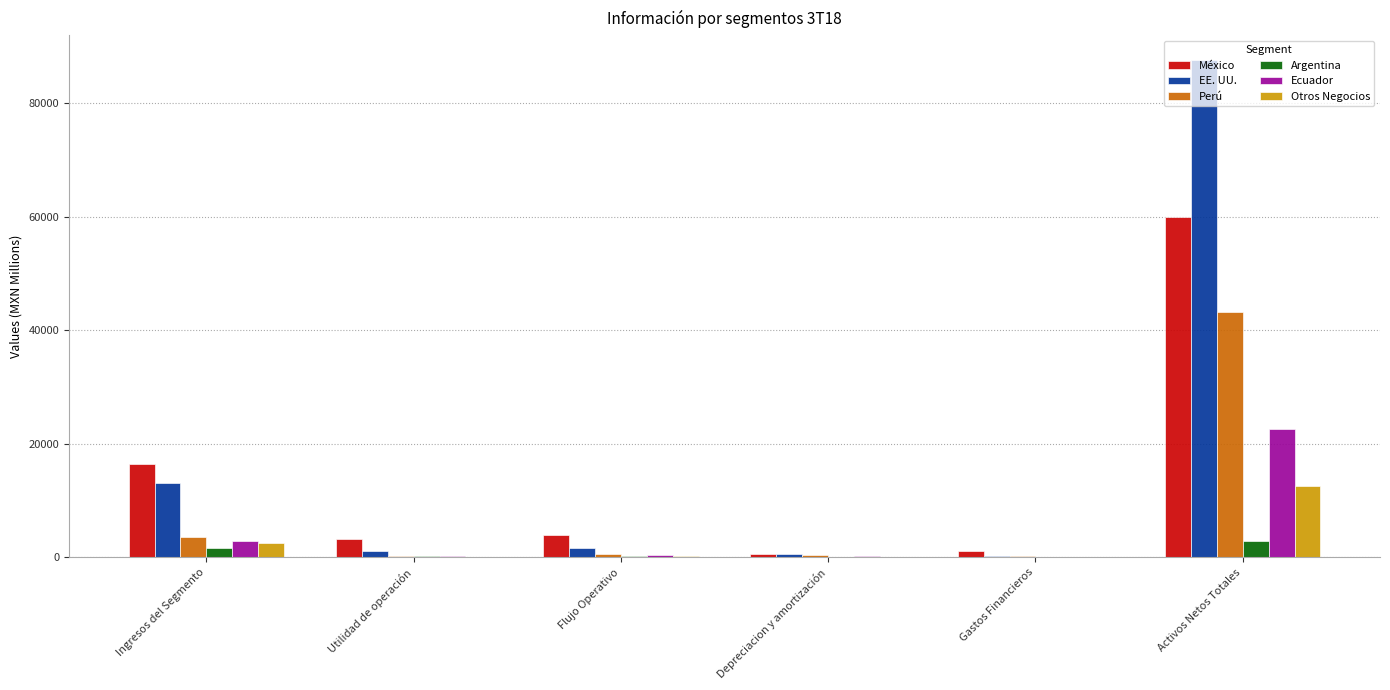

What is the approximate value of EE. UU. at Gastos Financieros?

161.6